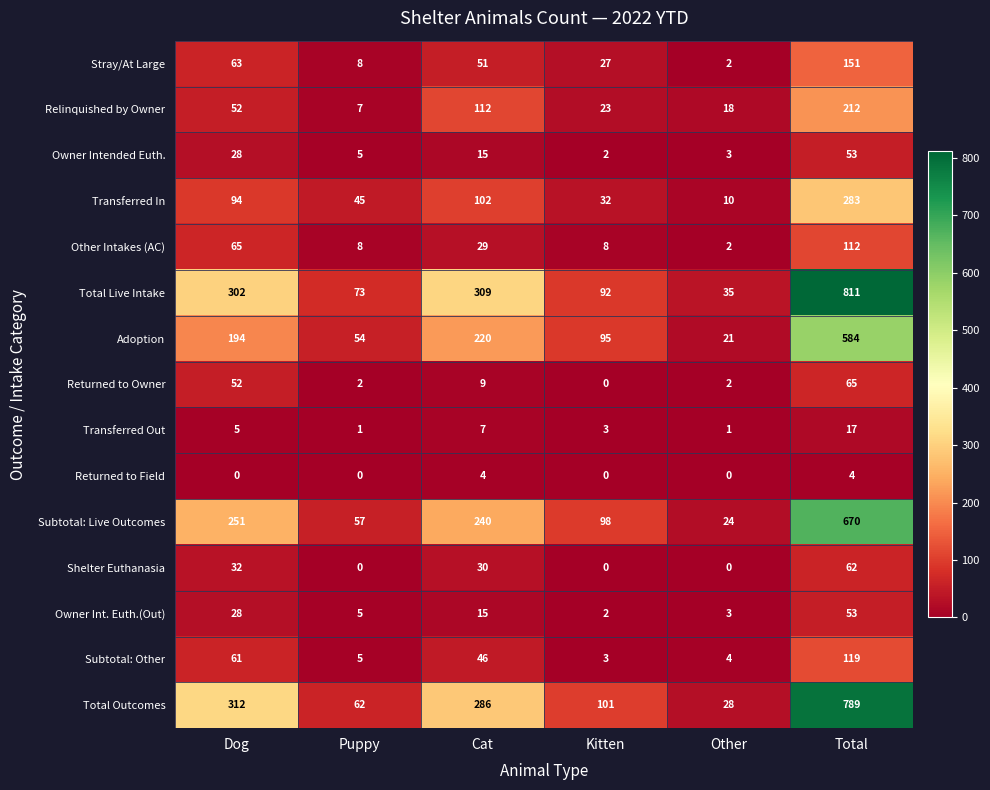

Count the number of categories in the chart.

6